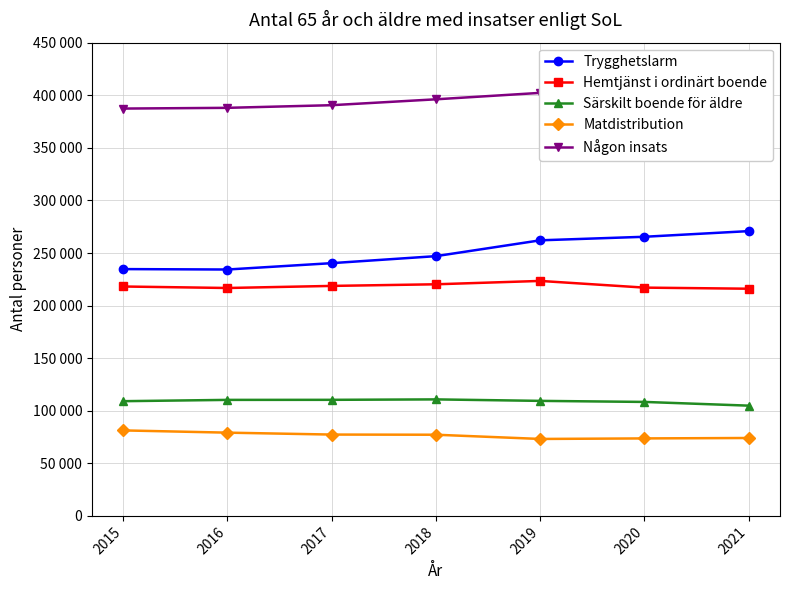

At which label does Trygghetslarm first exceed 247044?

2019